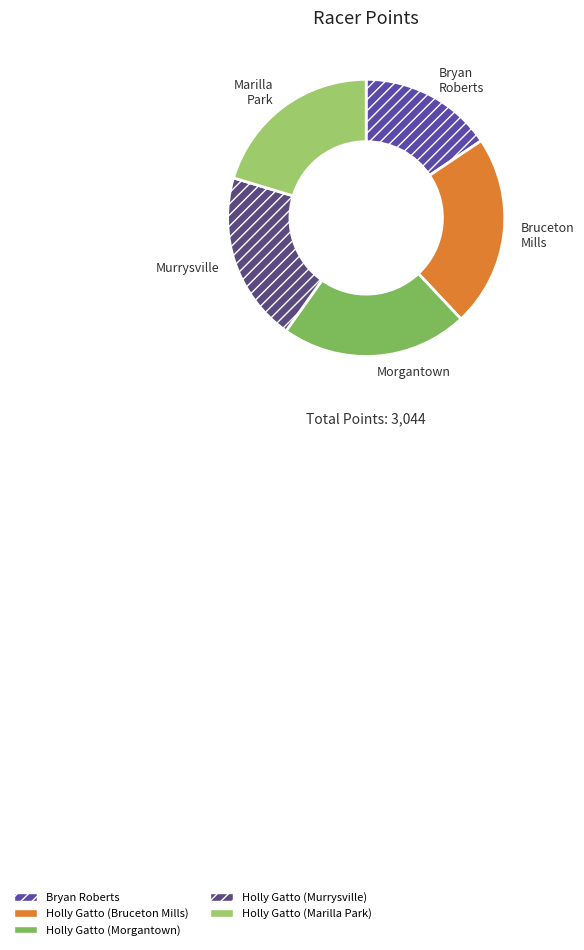

Which category has the biggest portion of the pie?

Bruceton Mills